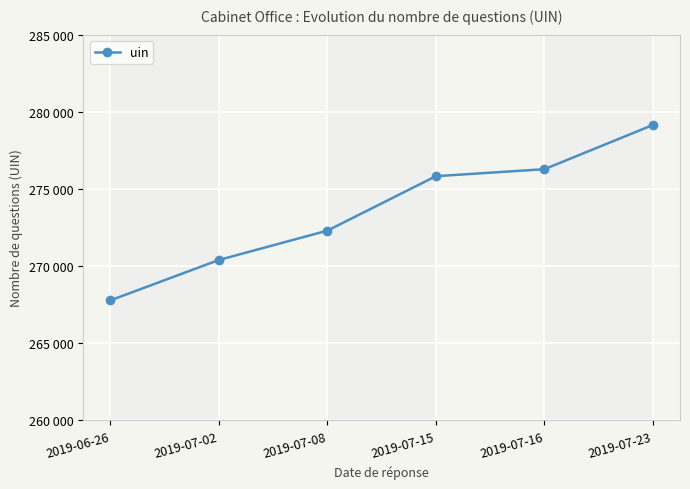

List the labels in order of value, smallest first.

2019-06-26, 2019-07-02, 2019-07-08, 2019-07-15, 2019-07-16, 2019-07-23